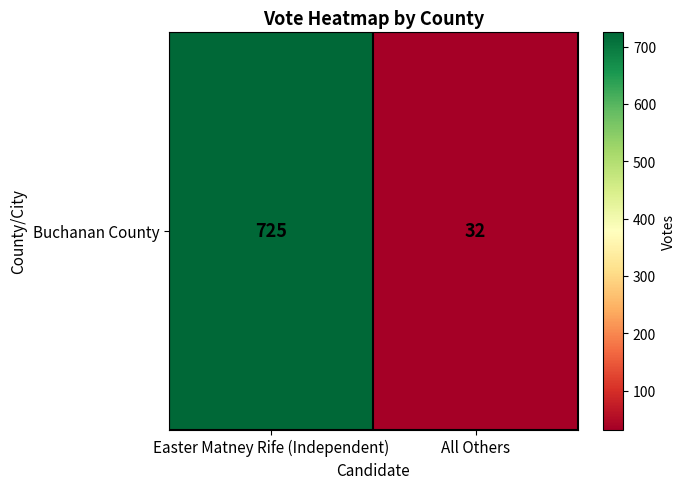

How many categories are shown in the chart?

2